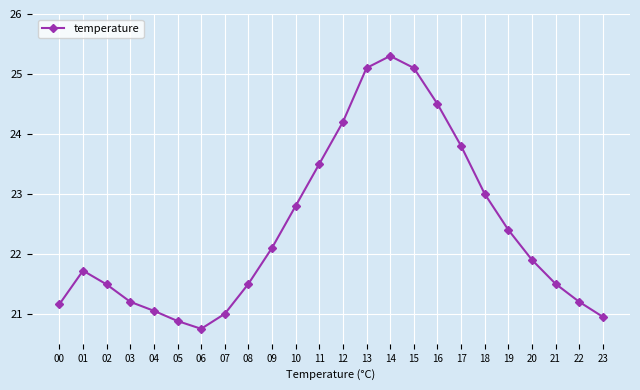

The chart shows a value of 4.7 at 03. True or false?

False